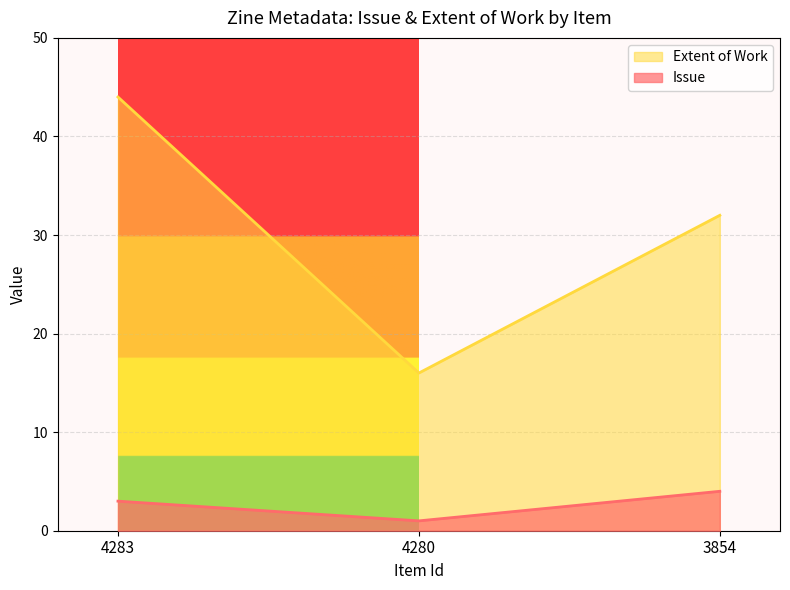

Is it true that Issue equals 2 at 3854?

False